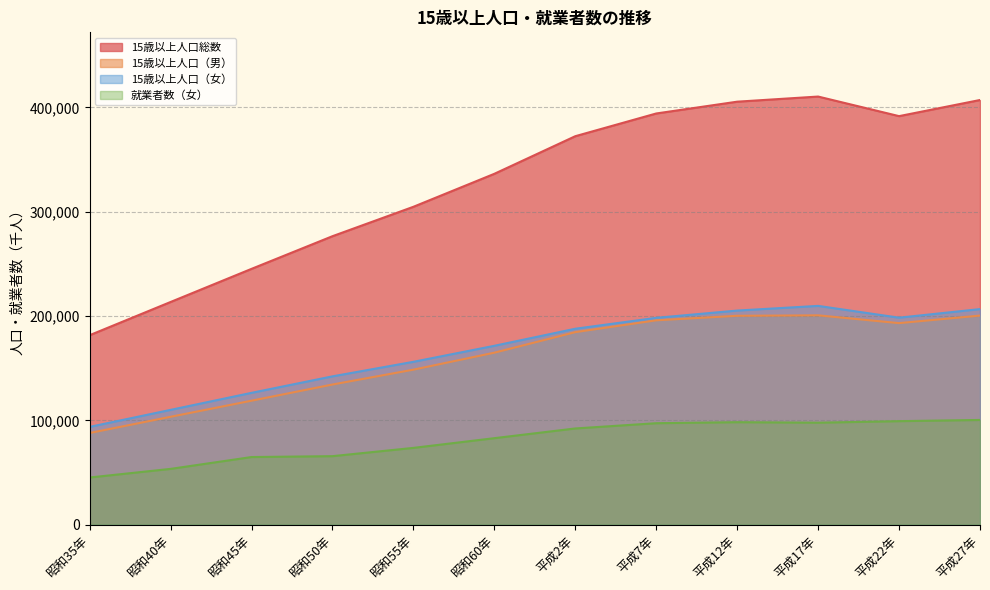

At which label does 15歳以上人口（男） reach its minimum?

昭和35年